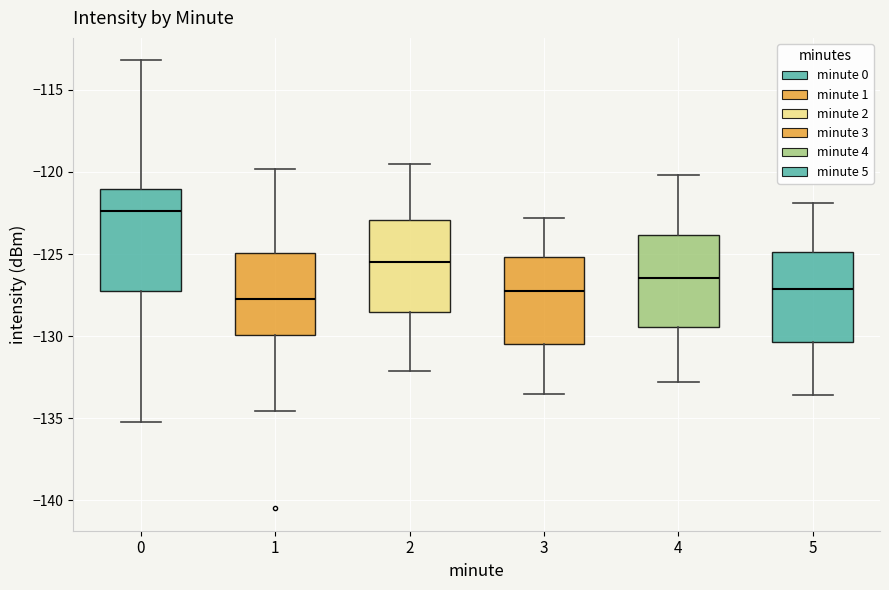

Comparing the boxes themselves (not the whiskers), which one is the tallest?

0